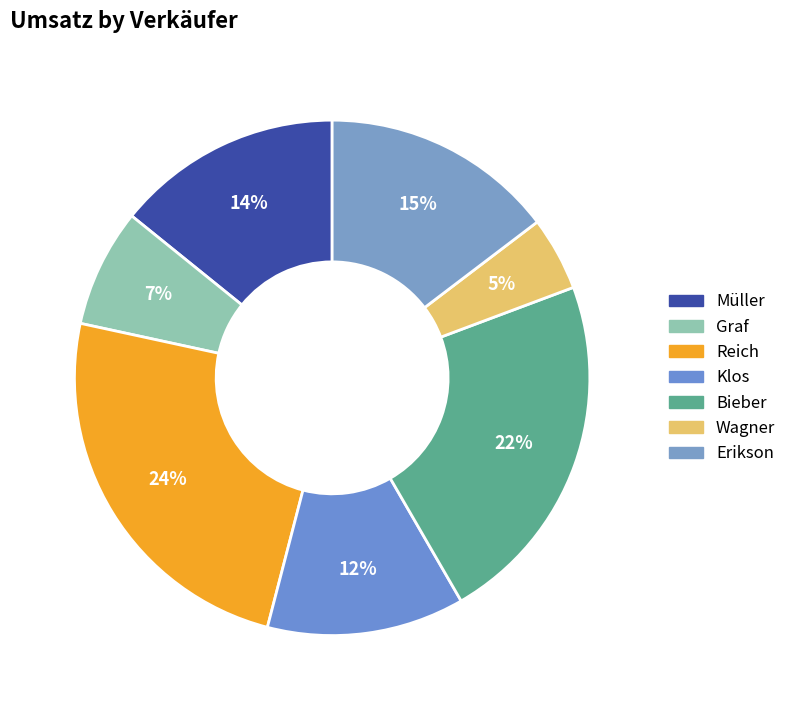

Which category has the biggest portion of the pie?

Reich